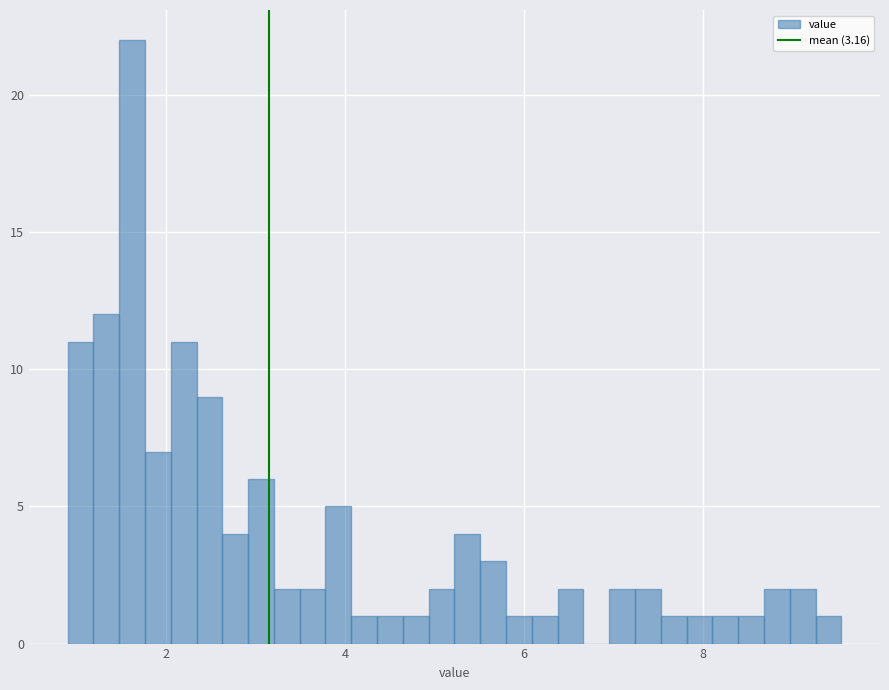

Around what value on the x-axis is the tallest bar? Give the approximate position of its centre, as read against the axis.

1.6